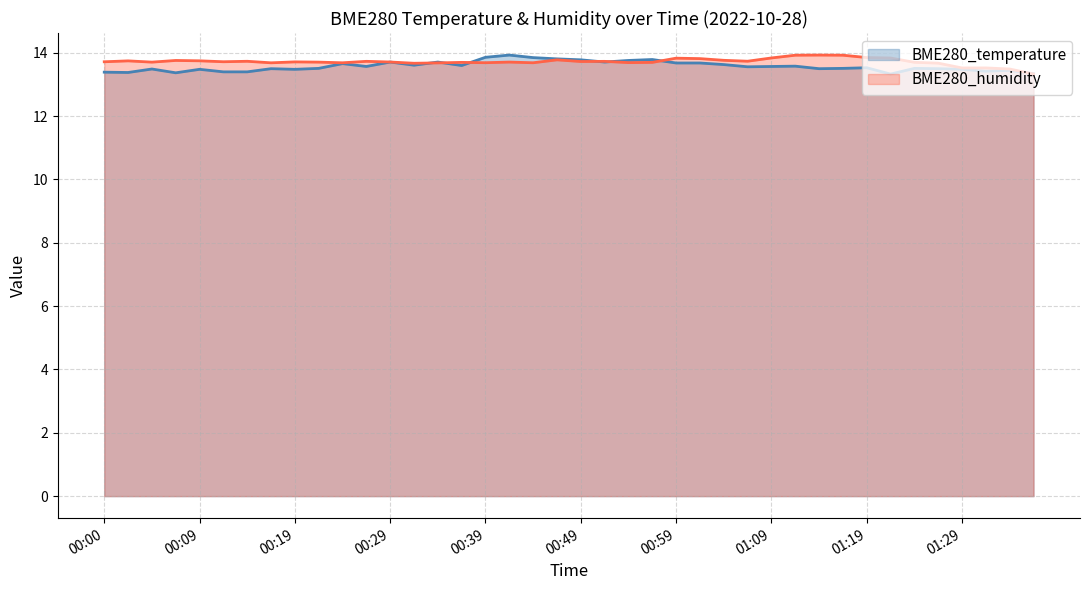

List the labels in order of BME280_temperature value, largest first.

00:41, 00:39, 00:44, 00:46, 00:56, 00:49, 00:54, 00:29, 00:34, 00:51, 00:59, 01:01, 00:24, 01:04, 00:31, 00:36, 01:11, 00:26, 01:09, 01:06, 01:19, 00:22, 01:16, 01:24, 00:17, 01:14, 01:27, 00:05, 00:09, 00:19, 01:29, 01:34, 01:31, 00:12, 00:14, 00:00, 00:02, 00:07, 01:36, 01:21